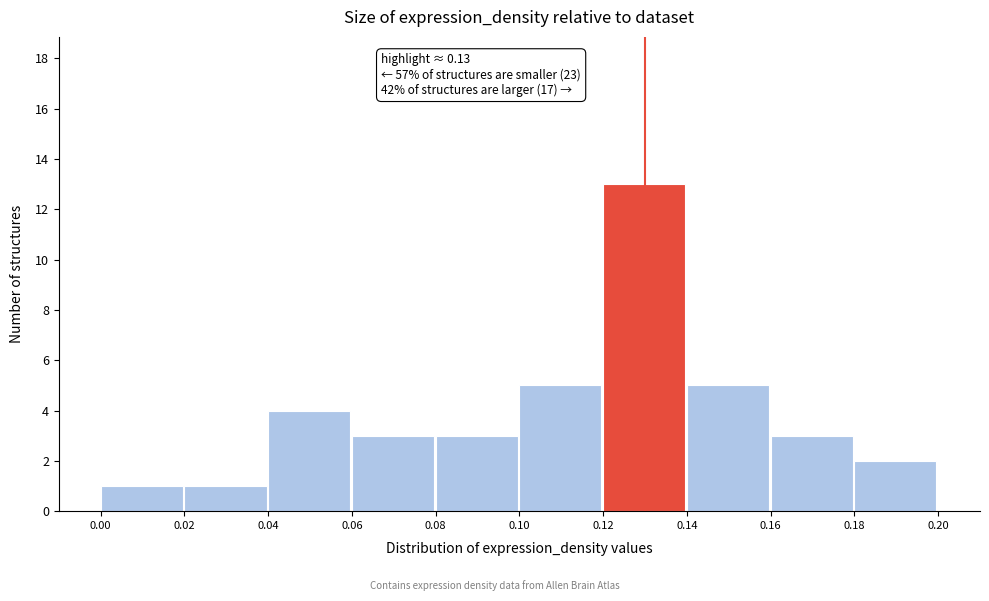

Over which range of the x-axis is the bar tallest?

0.12 to 0.14